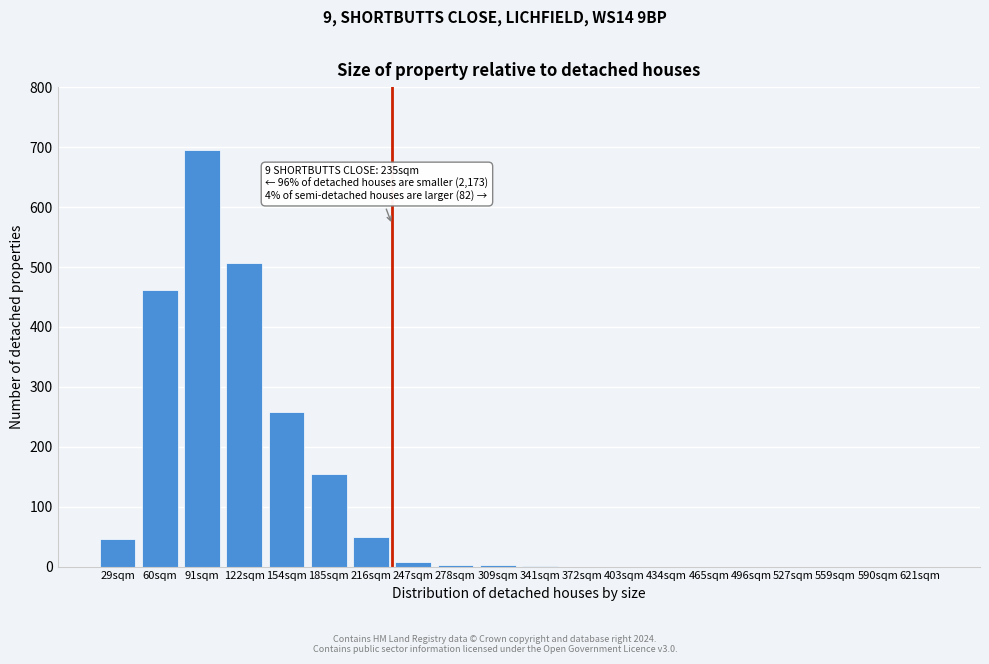

The value at 185sqm is 236. True or false?

False